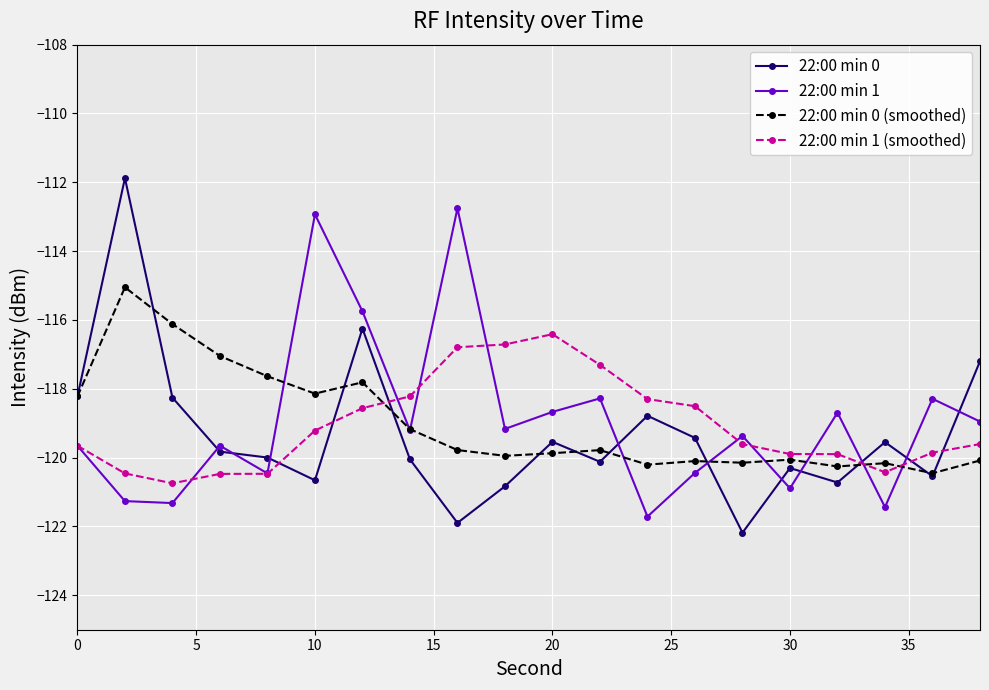

How many lines are shown in the chart?

4